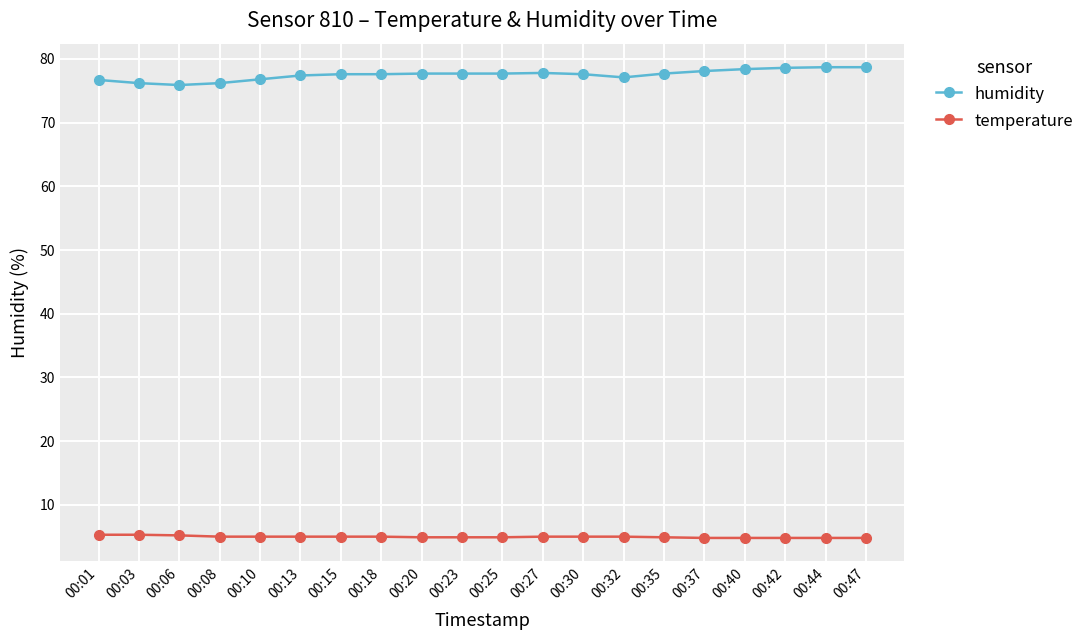

True or false: temperature and humidity intersect in this chart.

False